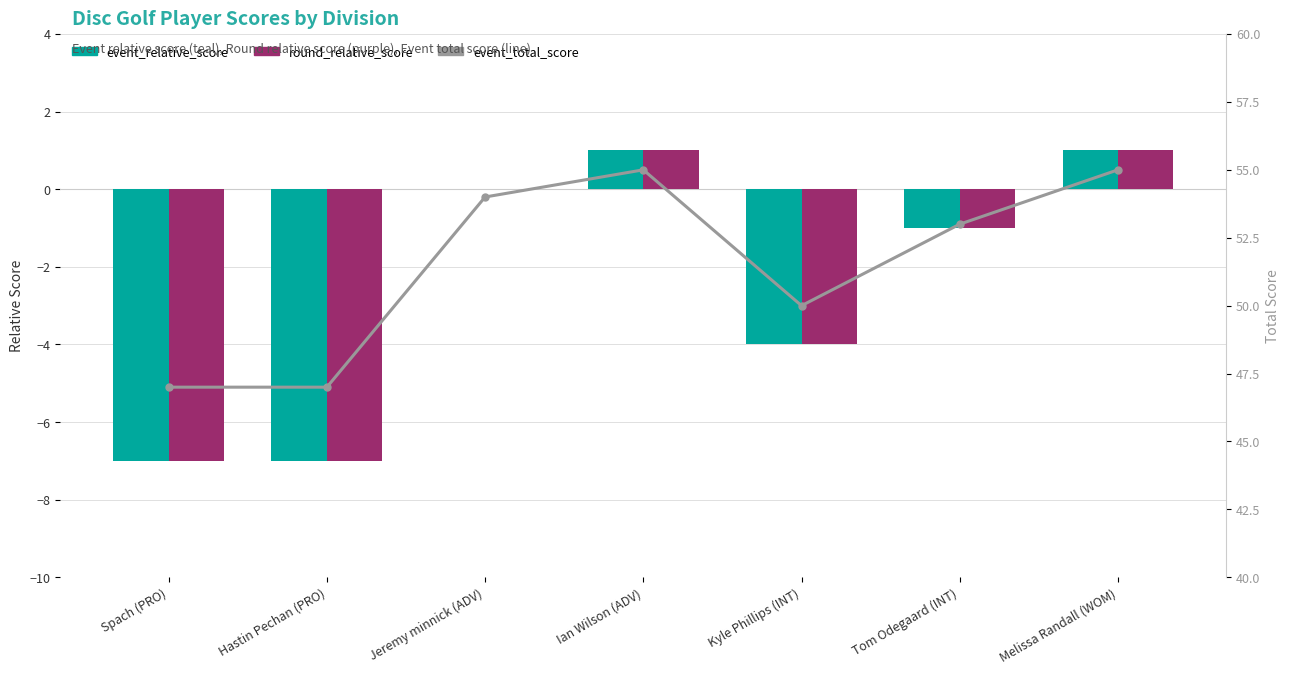

How many data points in event_relative_score are above -1?

3